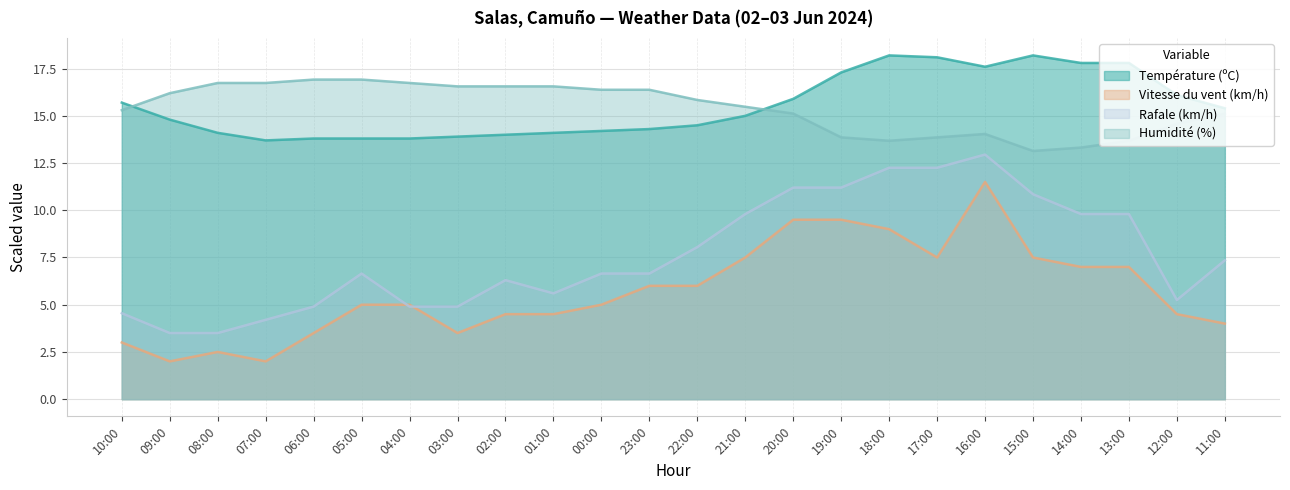

Which has a higher value, 09:00 or 21:00?

21:00